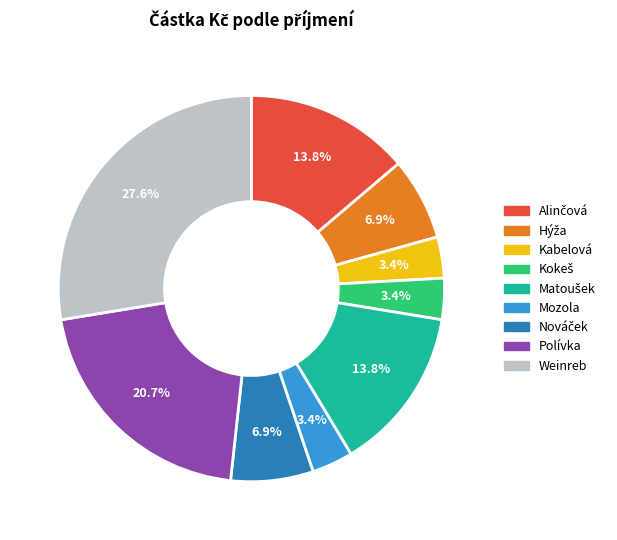

Which slice is the largest?

Weinreb